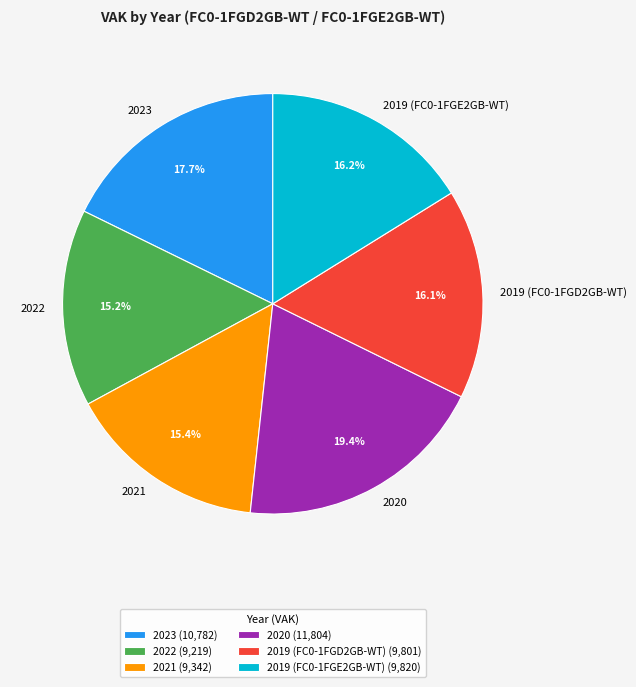

To the nearest percent, what portion does 2020 represent?

19%